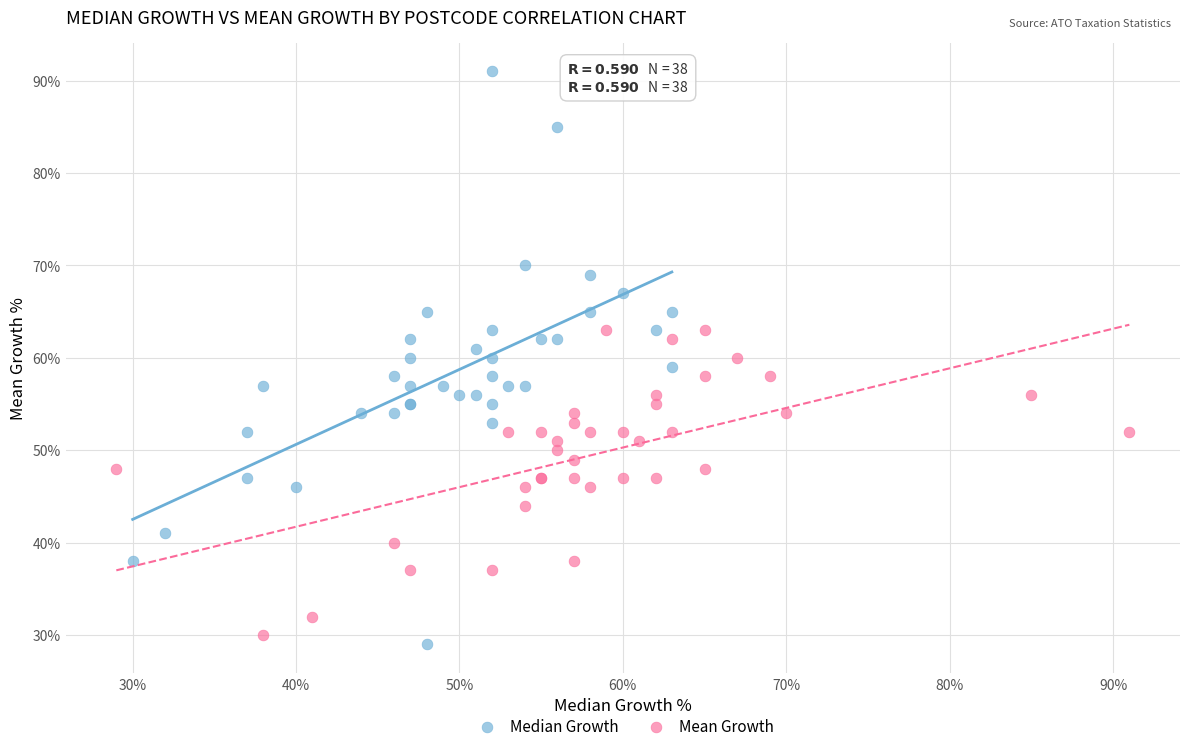

Which series has the widest spread of Y values?

Median Growth